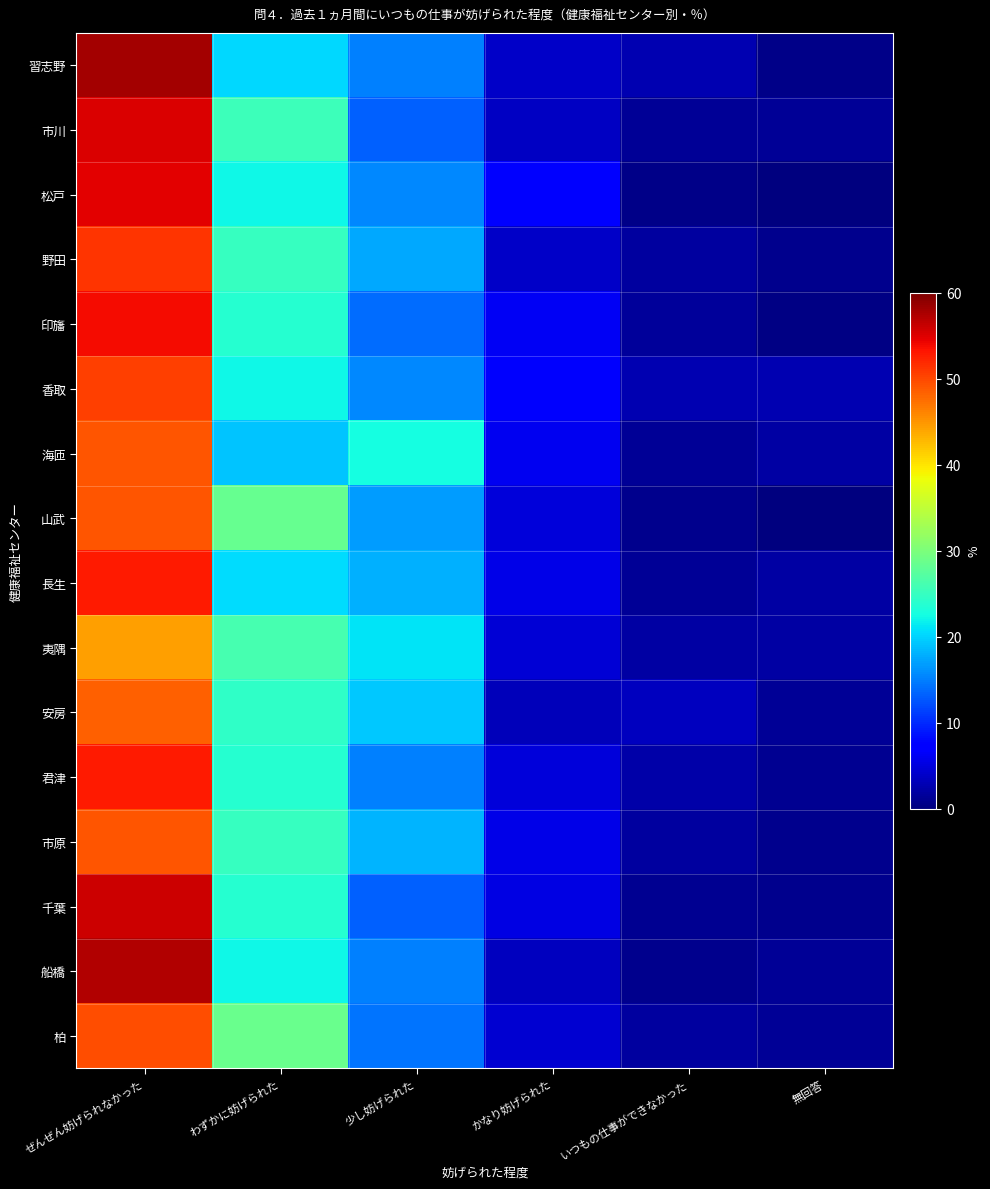

At which category is the sum across all series the highest?

ぜんぜん妨げられなかった